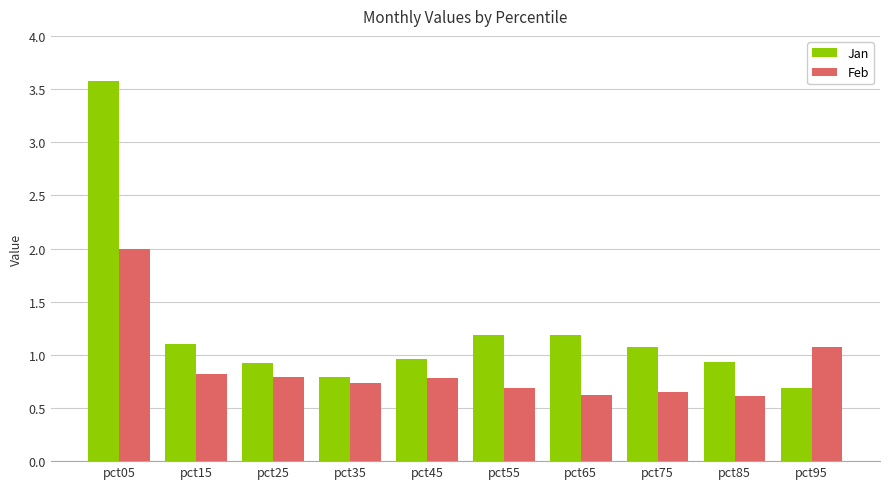

How many values in the Jan series exceed 1?

5